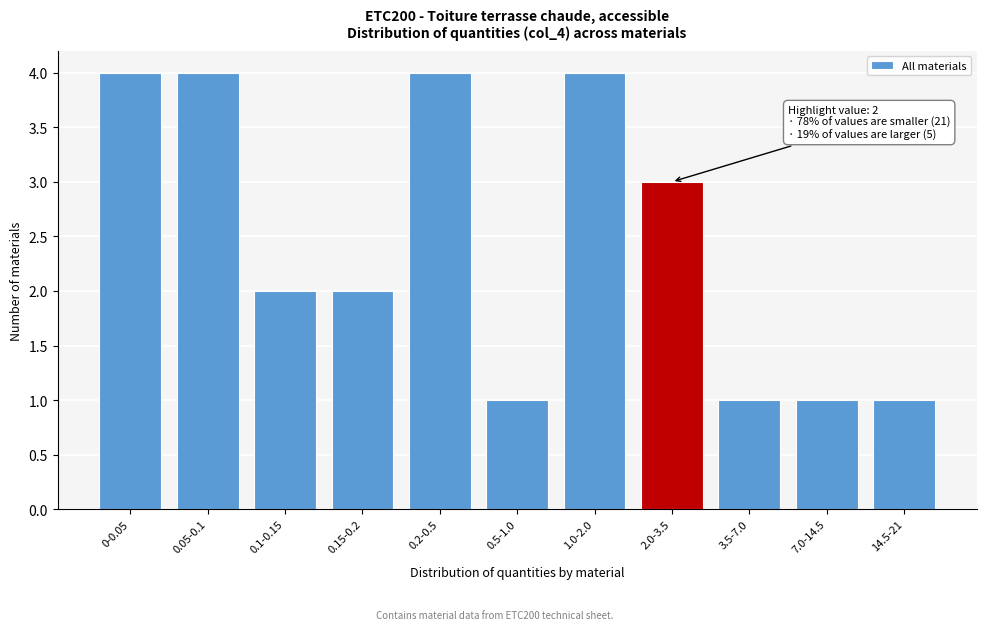

Reading right to left, list all the values displayed in this chart.

1	1	1	3	4	1	4	2	2	4	4